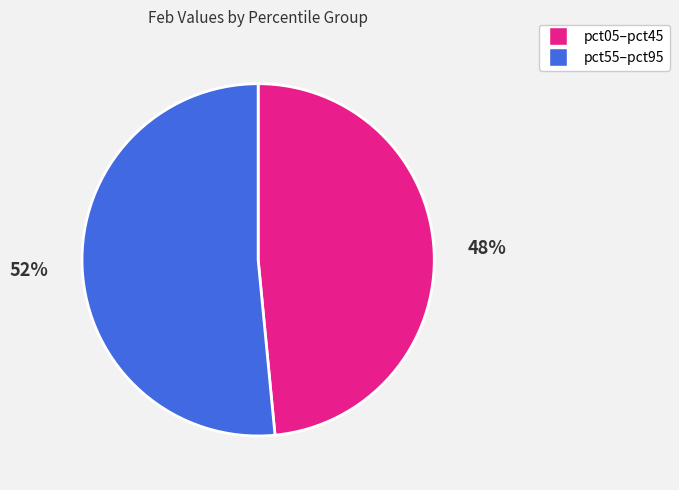

To the nearest percent, what is the average slice percentage?

50%